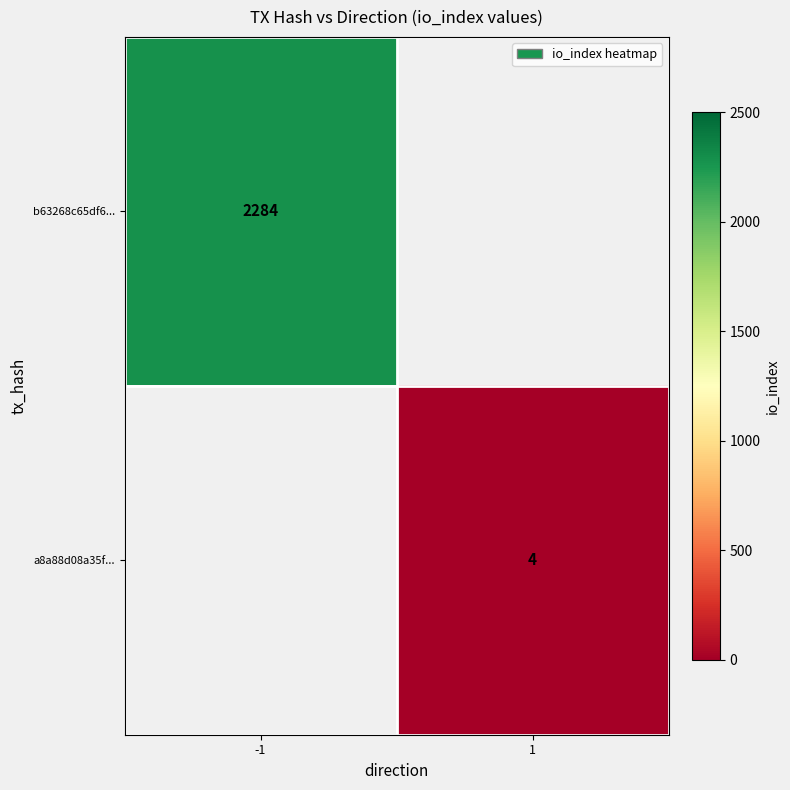

Is the value of b63268c65df6... at -1 greater than the value of a8a88d08a35f... at 1?

Yes